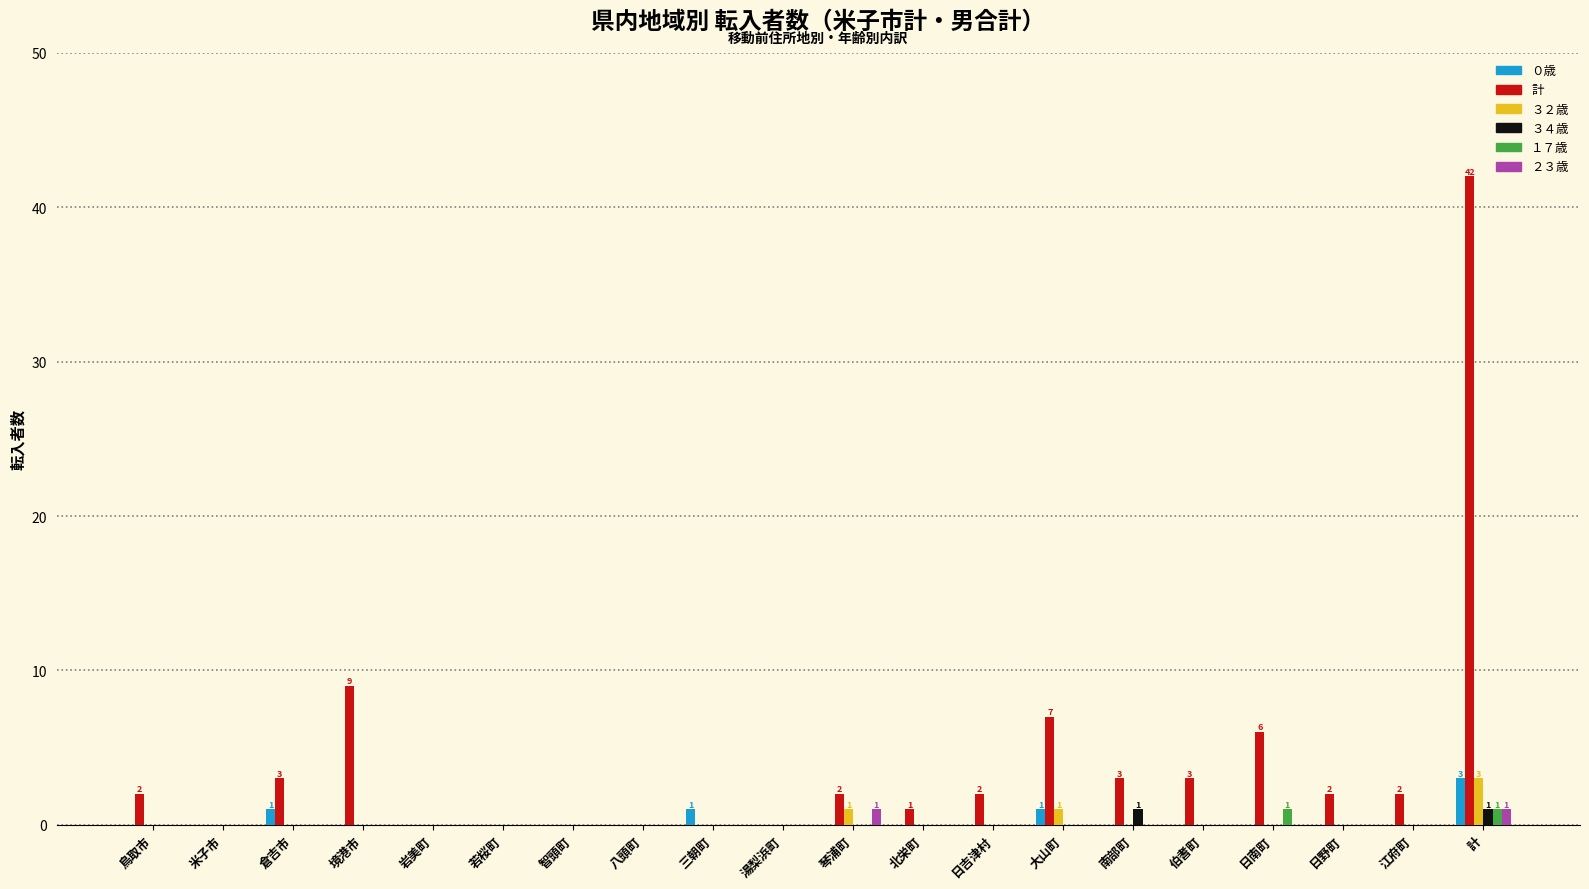

How many distinct data groups are displayed?

6